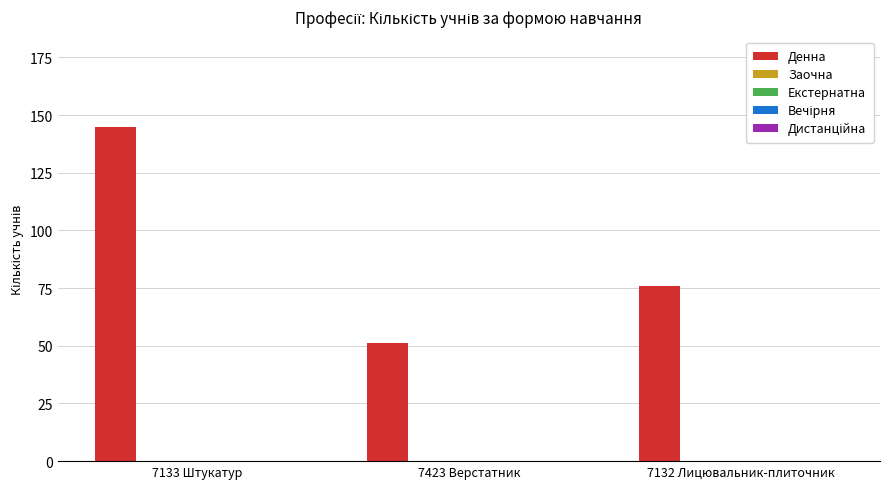

What is the value of the 2nd bar from the left?

51